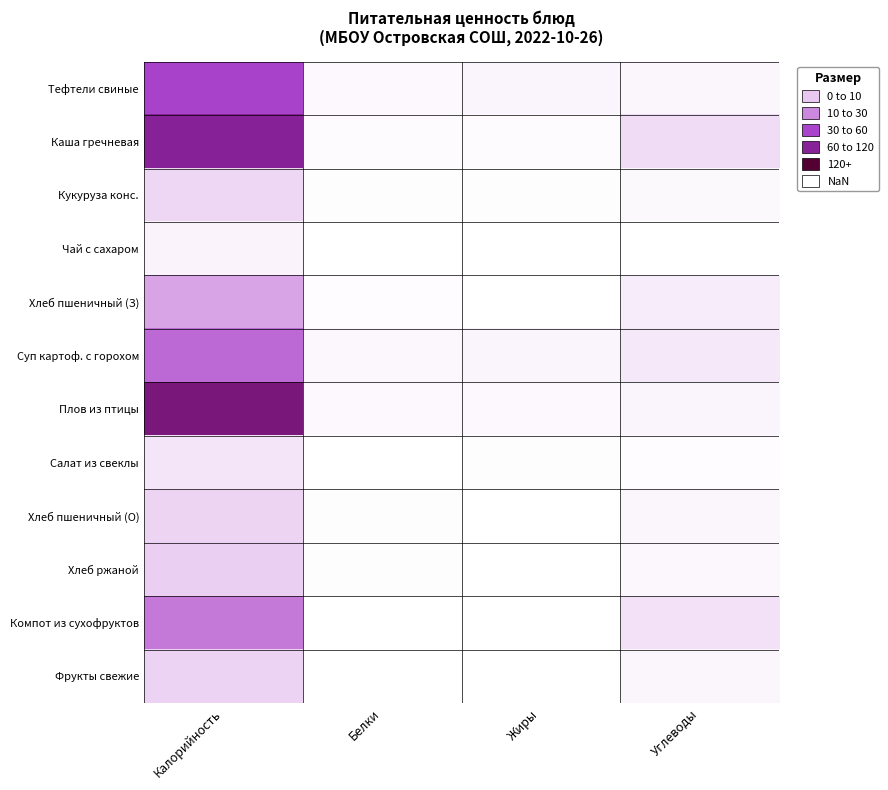

At which category is the sum across all series the highest?

Калорийность